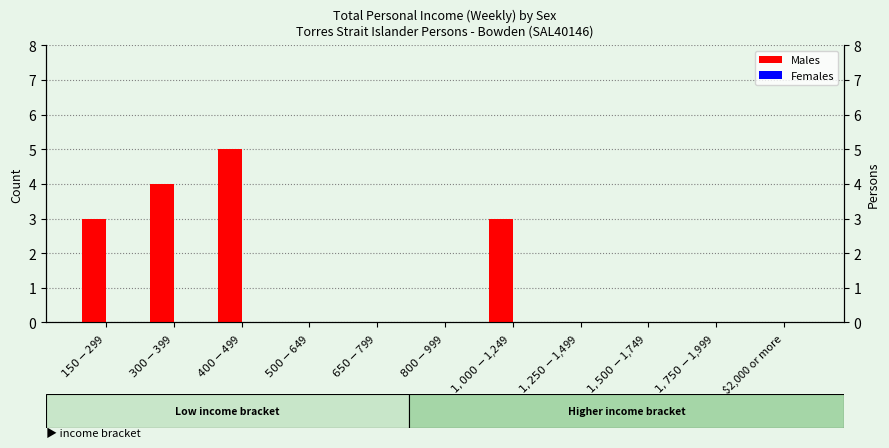

Rank the series by their average value, from highest to lowest.

Males, Females